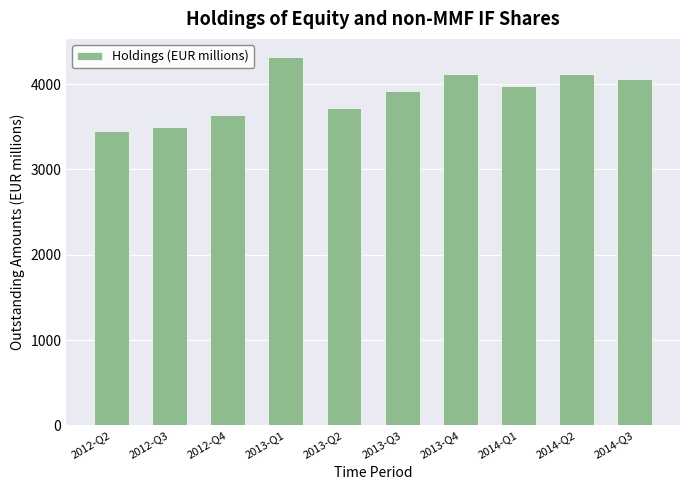

What is the change in value from 2012-Q4 to 2013-Q4?

+488